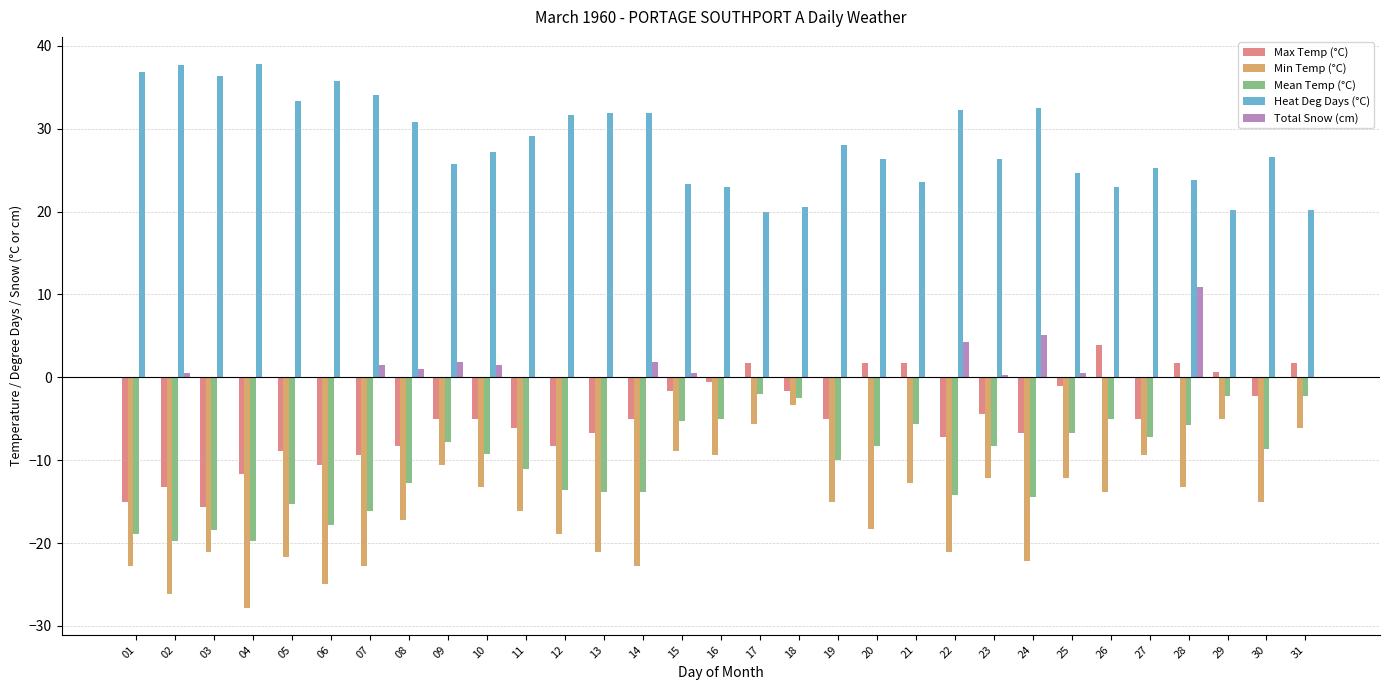

Read the Total Snow (cm) value at 07.

1.5